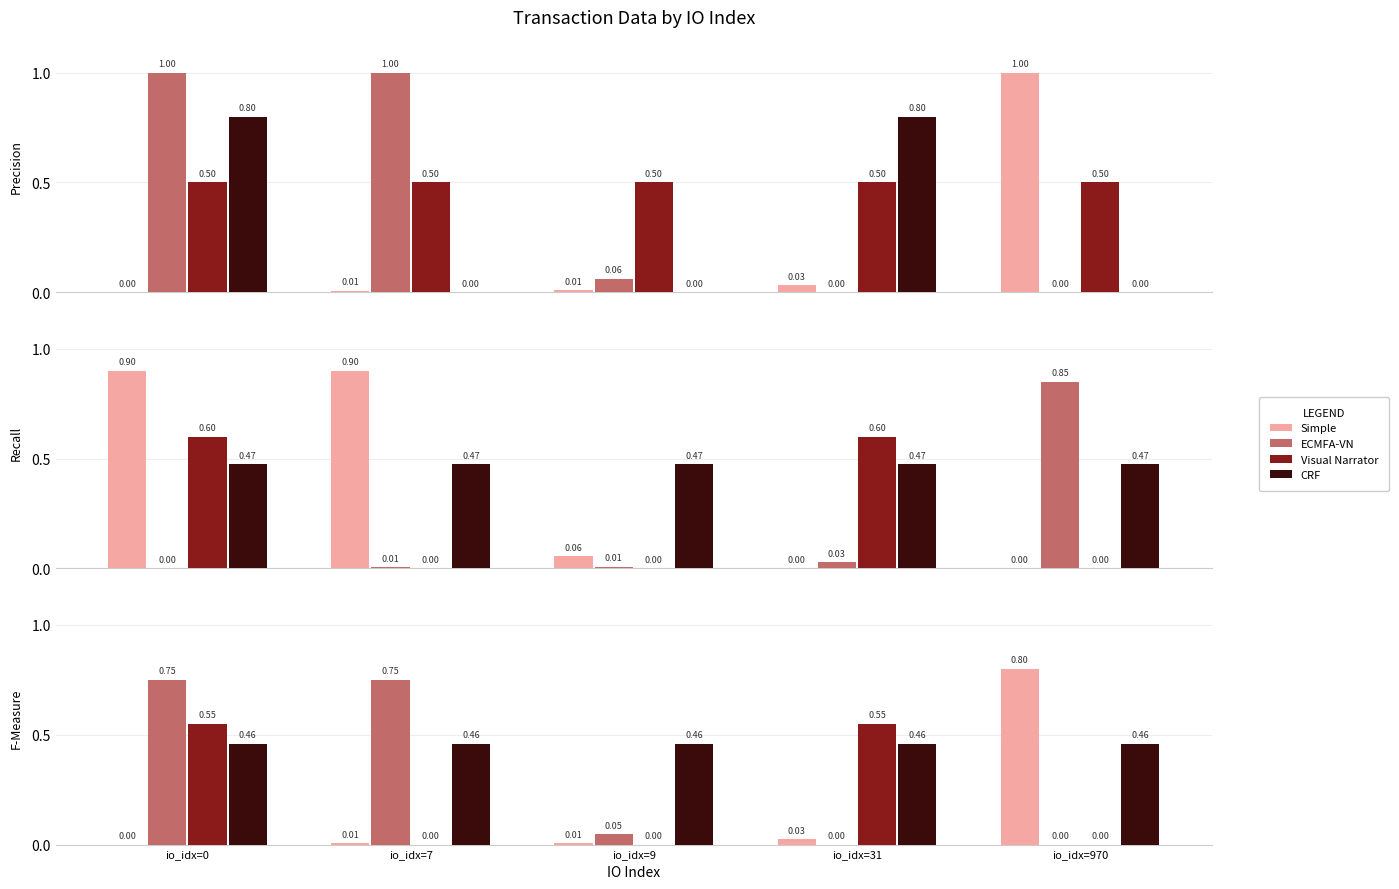

Rank the series at io_idx=7 from highest to lowest value.

ECMFA-VN, CRF, Simple, Visual Narrator